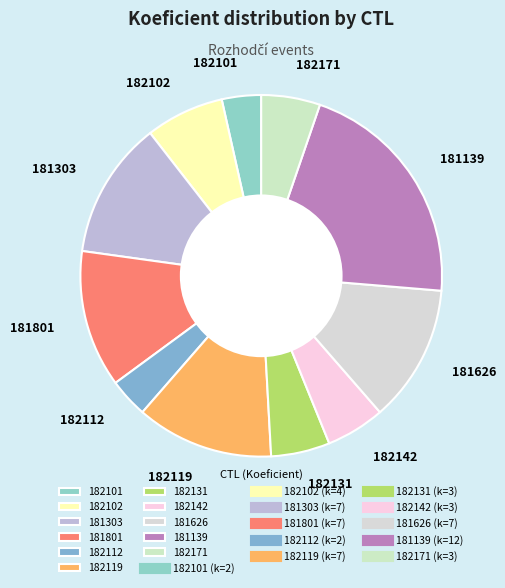

Which slice is the largest?

181139